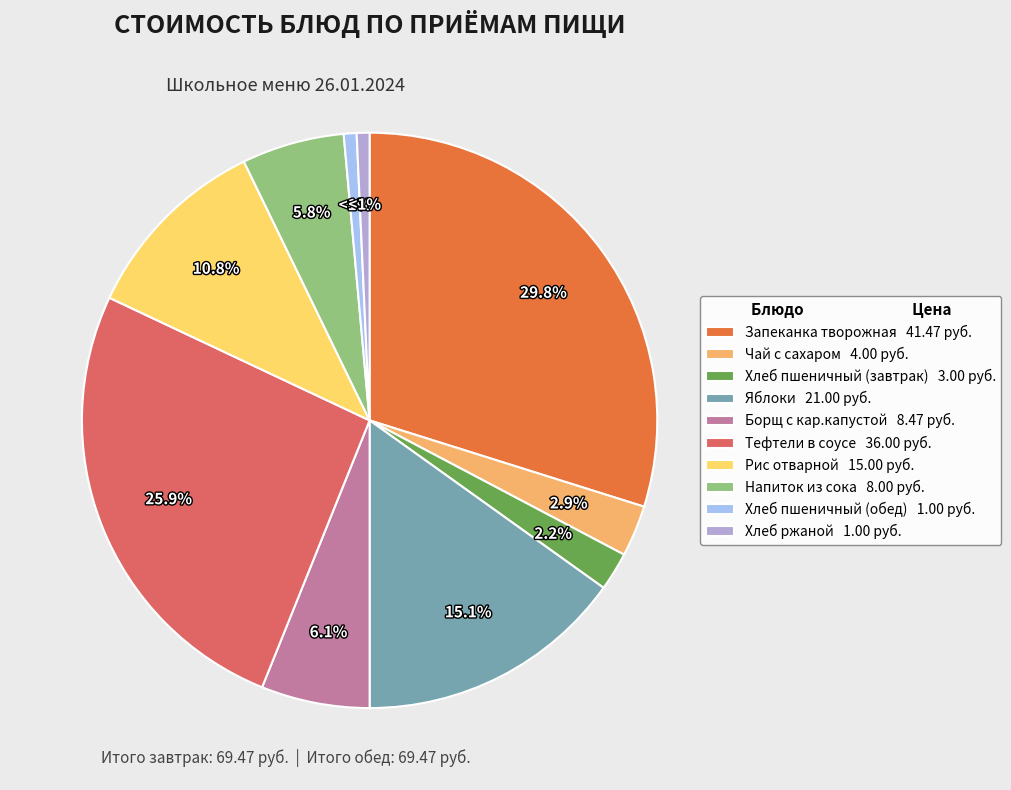

Does any single category account for the majority?

No